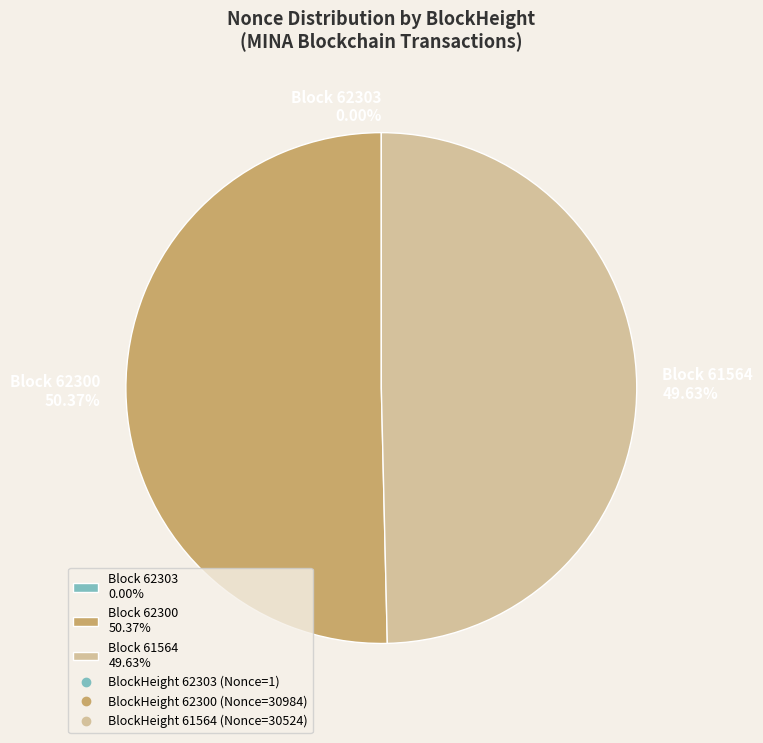

Do Block 61564 49.63% and Block 62300 50.37% together represent more than half of the pie?

Yes